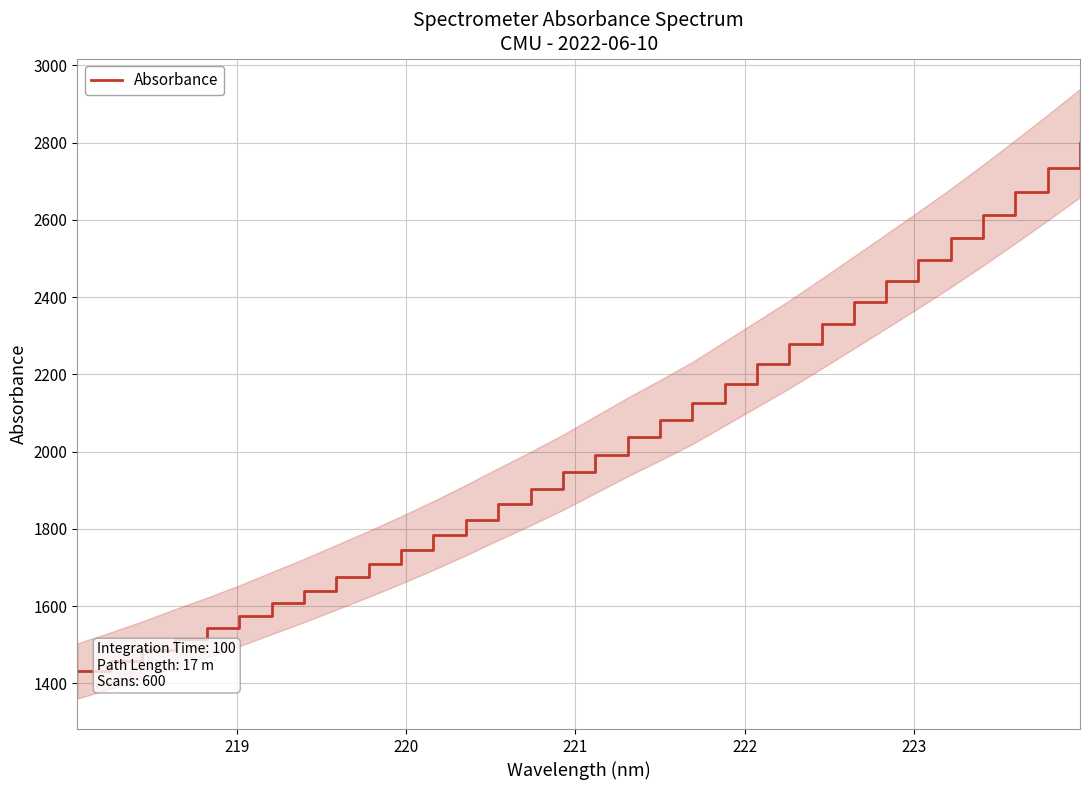

Reading left to right, transcribe all the data shown in this chart.

1432.4	1458.5	1486.3	1516.2	1544.8	1575.1	1607.9	1640.5	1675.1	1709.5	1745.6	1783.2	1822.8	1864.2	1904.4	1946.5	1992.1	2037.8	2081.4	2125.8	2176.5	2226.7	2277.7	2331.7	2386.3	2441.4	2496.8	2553.5	2612.5	2673.6	2735.6	2799.1